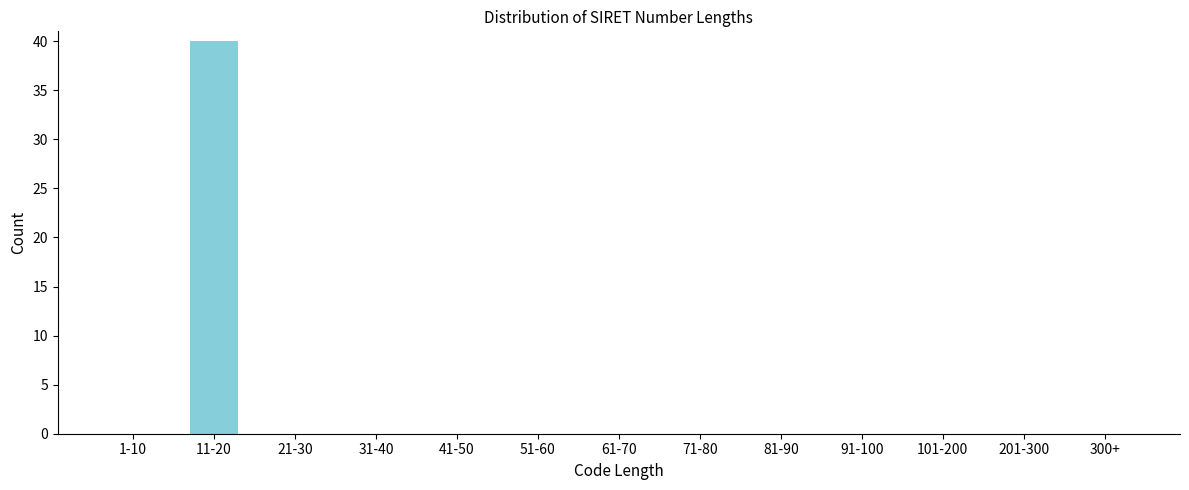

Reading right to left, extract all data points from this chart.

300+=0	201-300=0	101-200=0	91-100=0	81-90=0	71-80=0	61-70=0	51-60=0	41-50=0	31-40=0	21-30=0	11-20=40	1-10=0